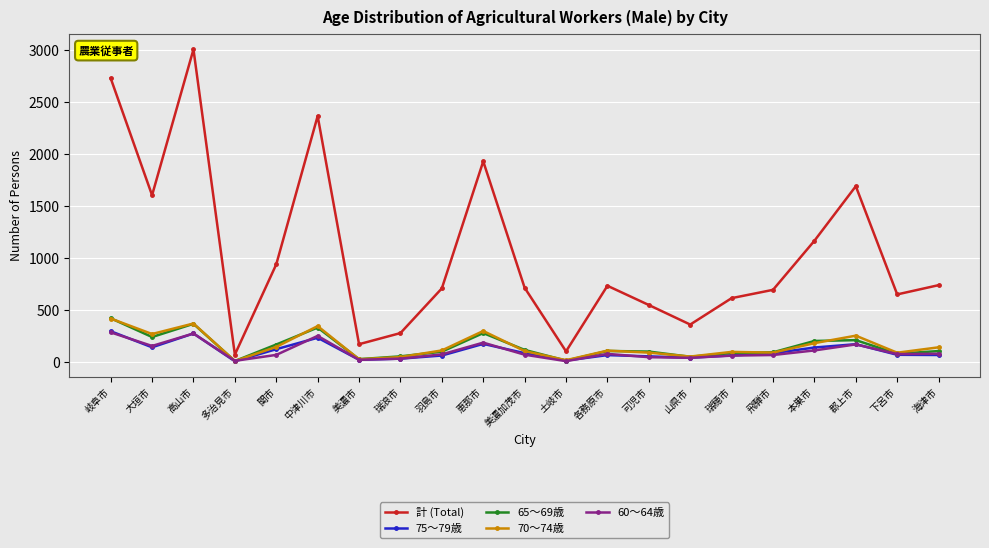

True or false: 65～69歳 has more than 0 points higher than both neighbors.

True